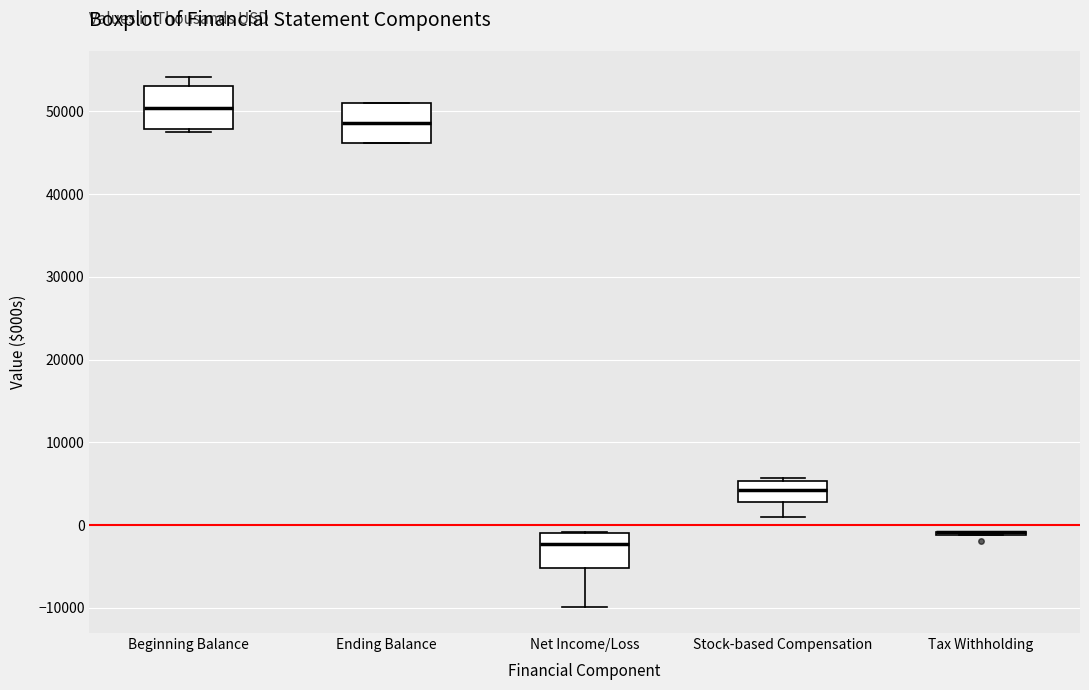

Reading left to right, read every box against the y-axis: the position of its median line, the range the box covers, and the ends of its whiskers. The values are not printed on the chart, so give them approximately, as read against the axis.

Beginning Balance: median 50000, box 48000 to 53000, whiskers 47000 to 54000
Ending Balance: median 49000, box 46000 to 51000, whiskers 46000 to 51000
Net Income/Loss: median -2000, box -5000 to -1000, whiskers -10000 to -1000
Stock-based Compensation: median 4000, box 3000 to 5000, whiskers 1000 to 6000
Tax Withholding: box collapsed to a line at -1000, whiskers -1000 to -1000